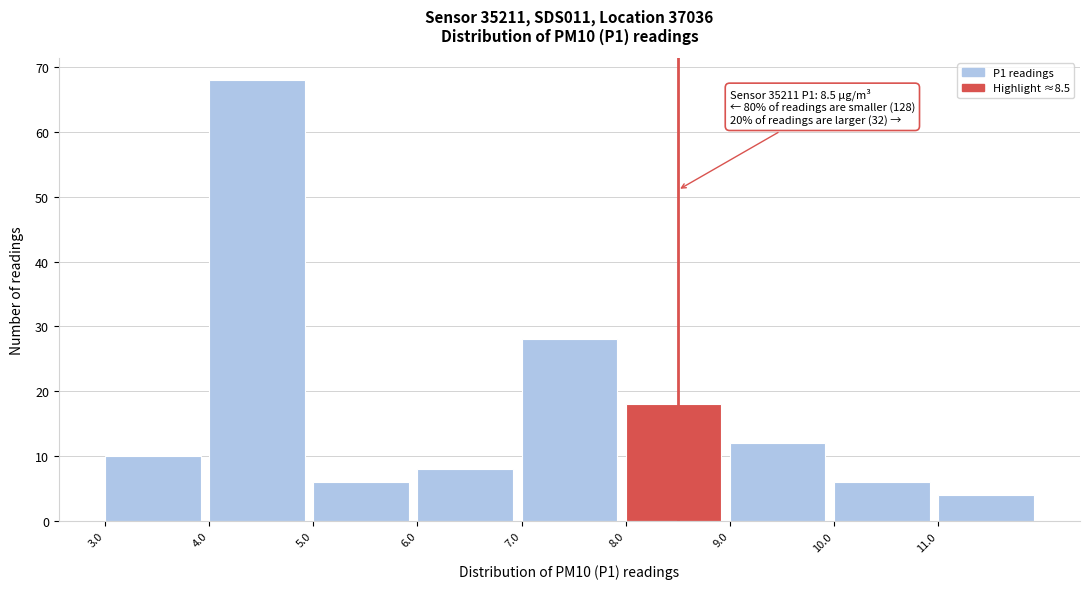

Over which range of the x-axis is the bar tallest?

4 to 5